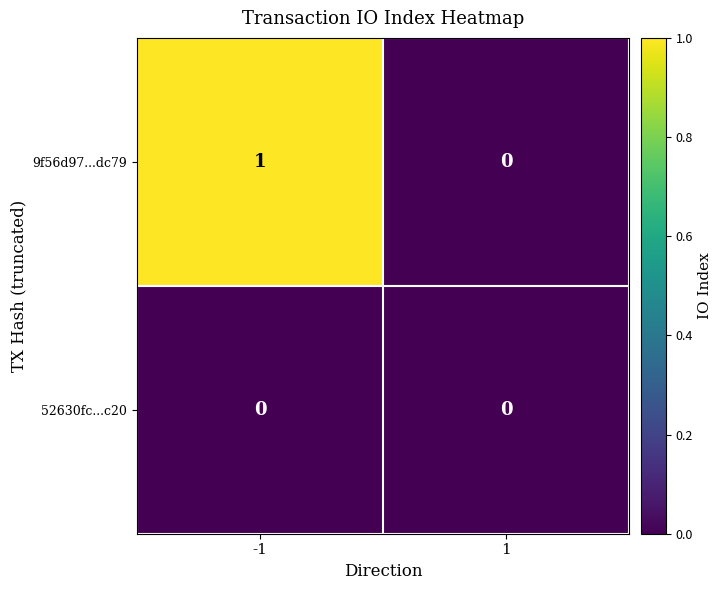

How many data points does each series have?

2